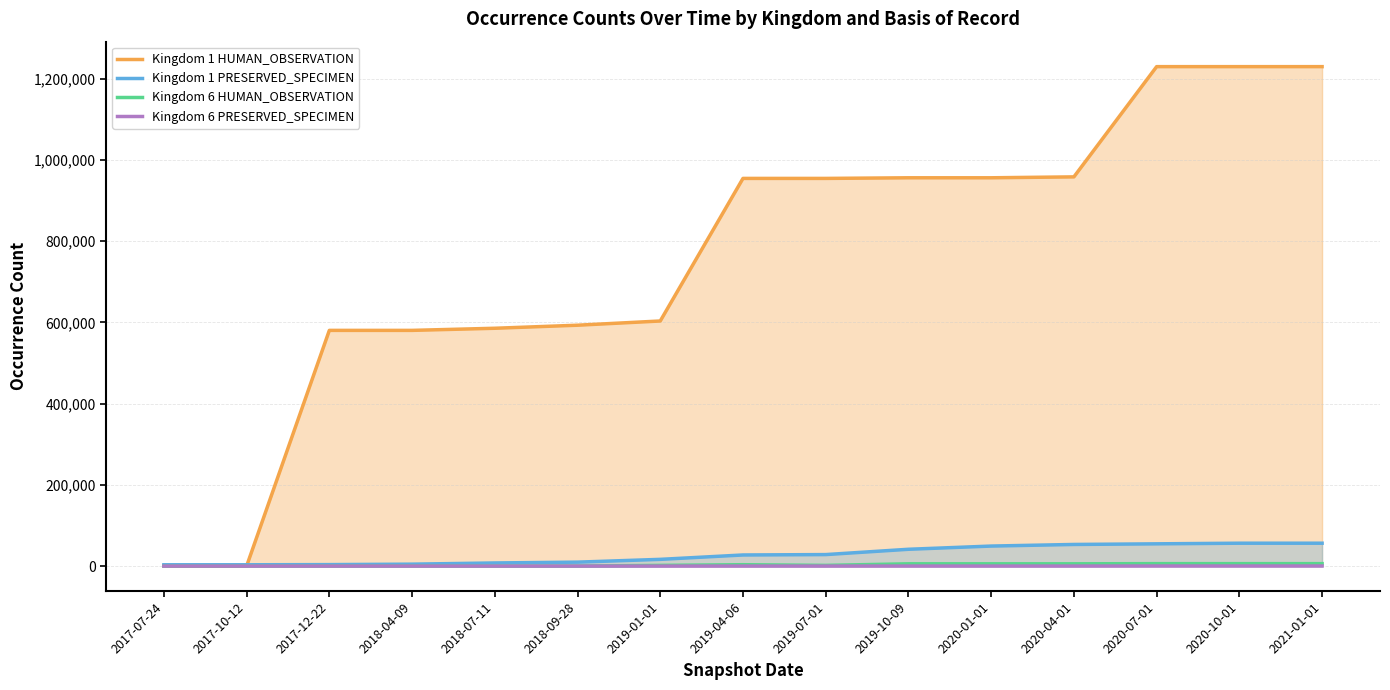

Does the chart have visible grid lines?

Yes